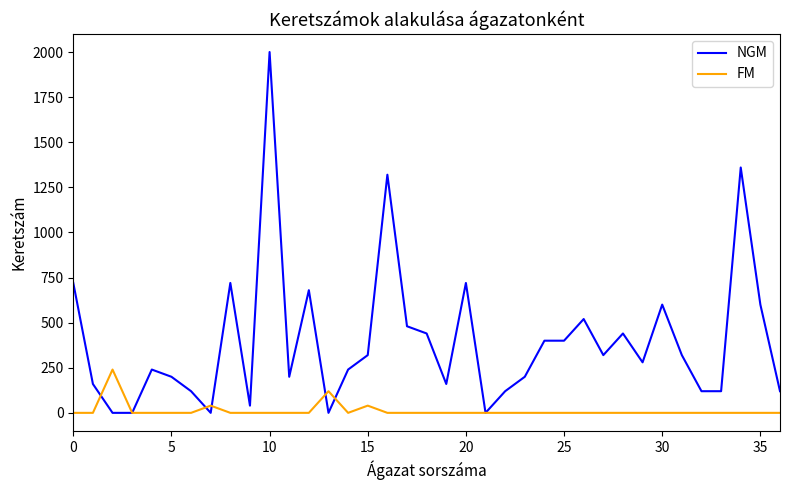

Which series has the largest total across all categories?

NGM